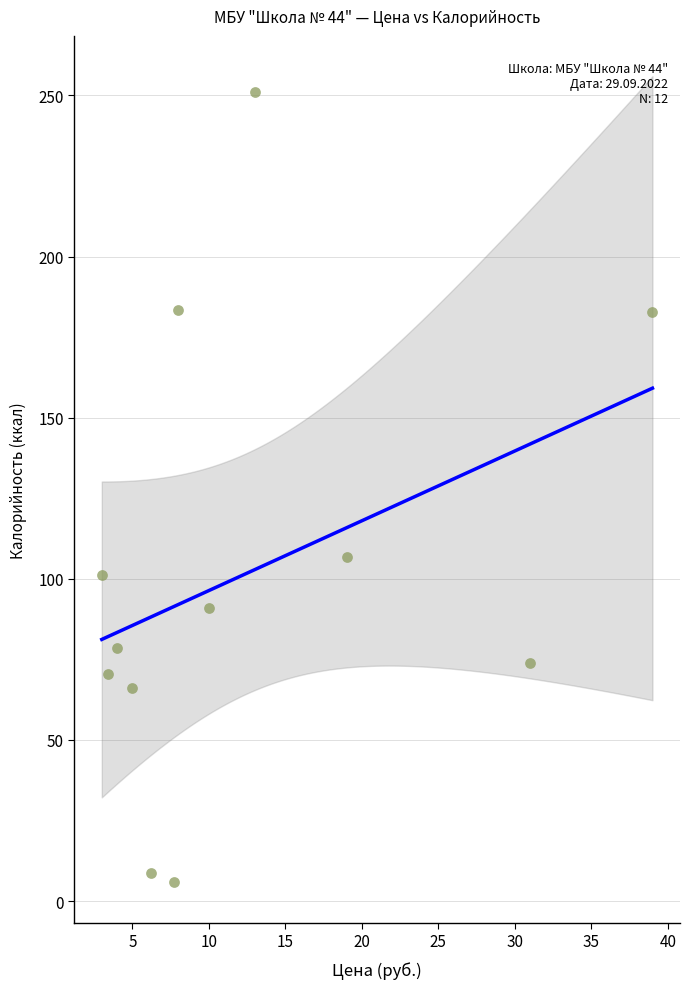

What Y value in the scatter plot is closest to 128?

106.9